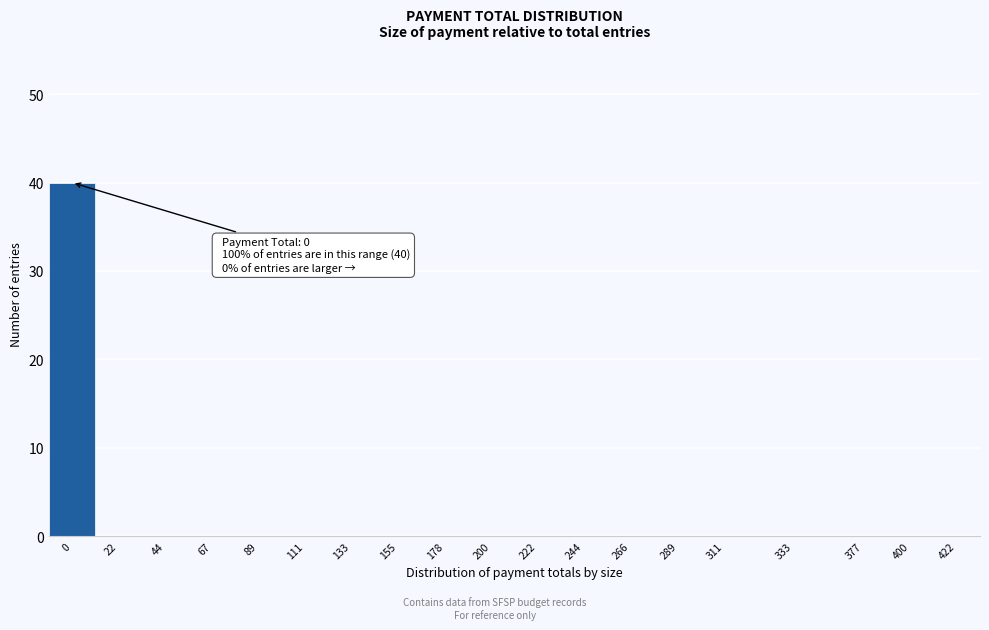

Reading left to right, transcribe all the data shown in this chart.

0=40	22=0	44=0	67=0	89=0	111=0	133=0	155=0	178=0	200=0	222=0	244=0	266=0	289=0	311=0	333=0	377=0	400=0	422=0